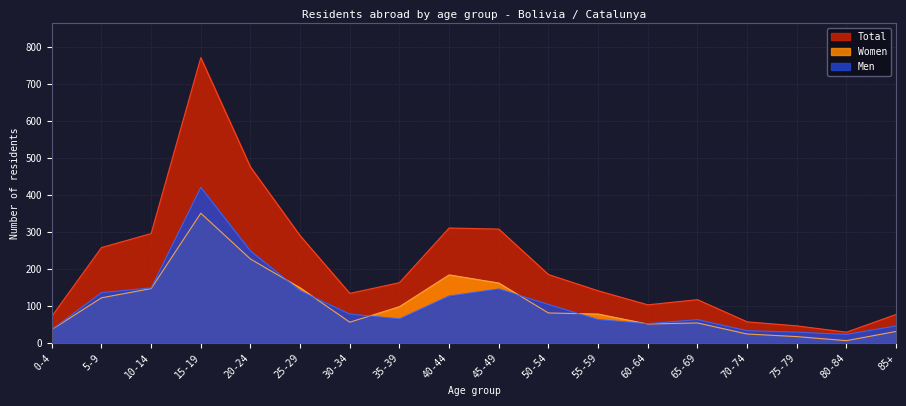

At which label does Women first exceed 81?

5-9